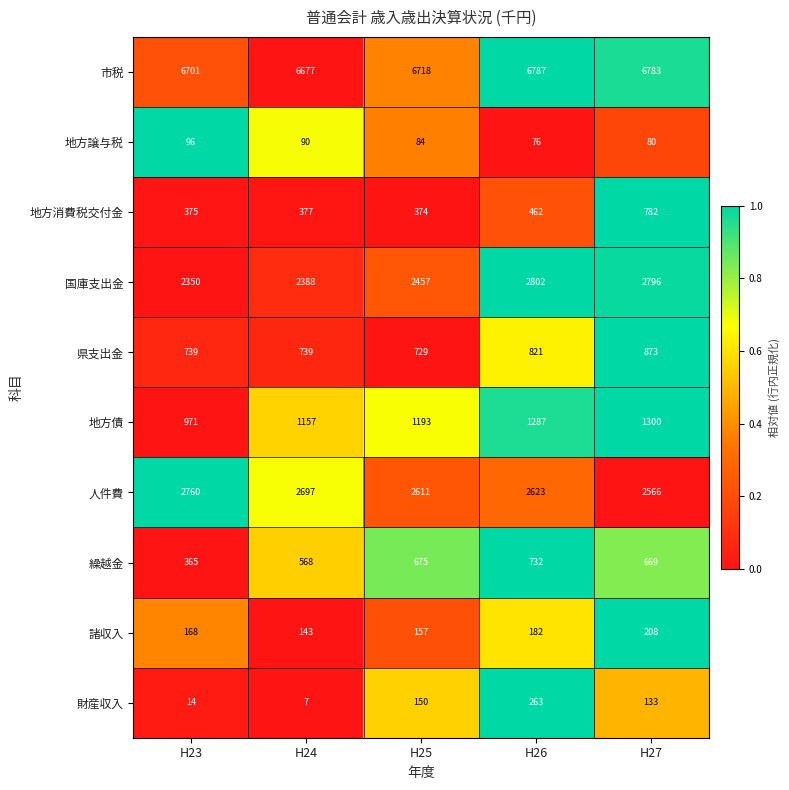

At how many categories does at least one series exceed 3577?

5